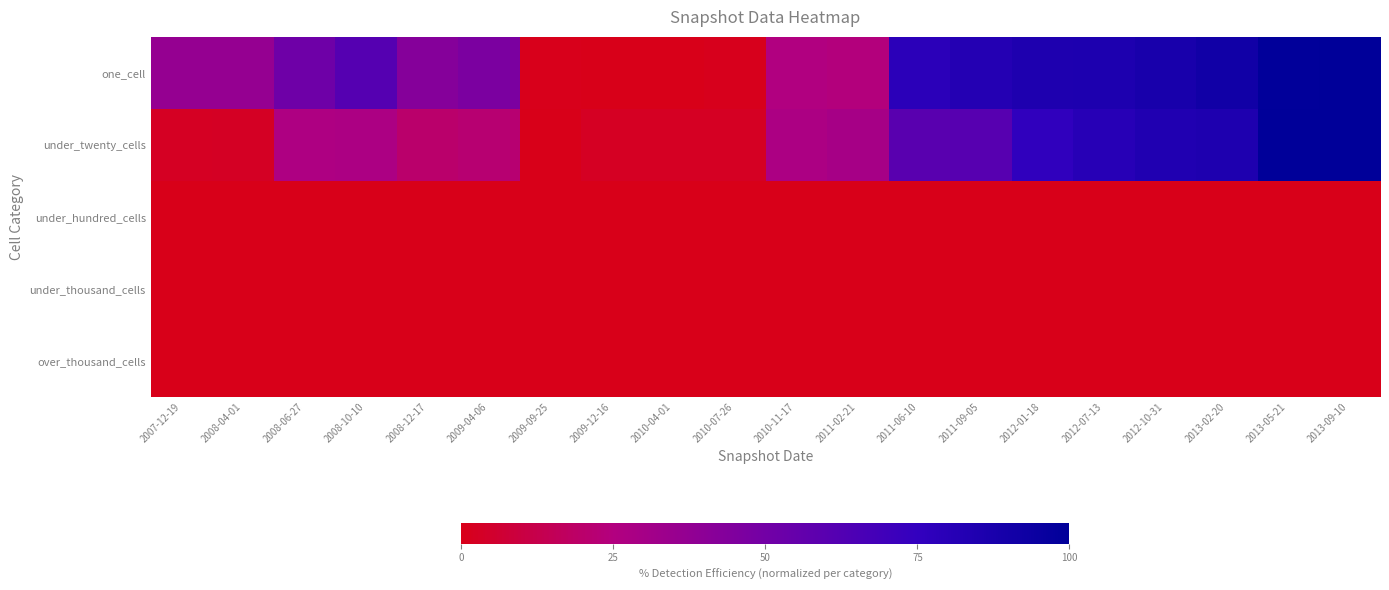

Which category has the lowest value across all series?

2009-12-16